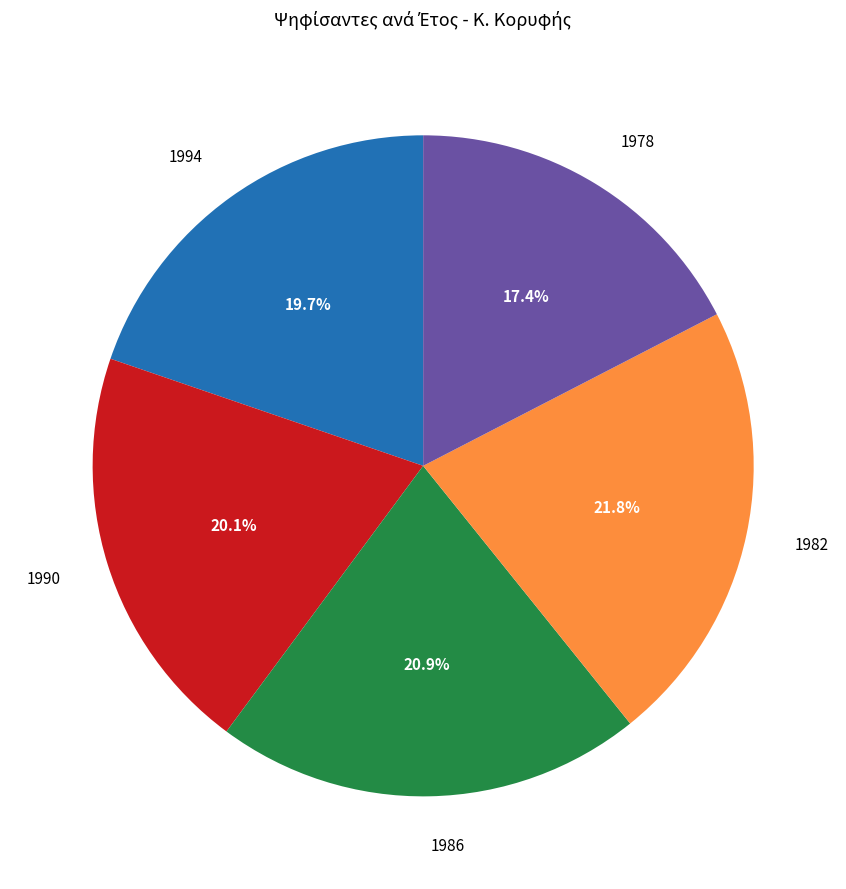

What is the largest slice in the pie chart?

1982